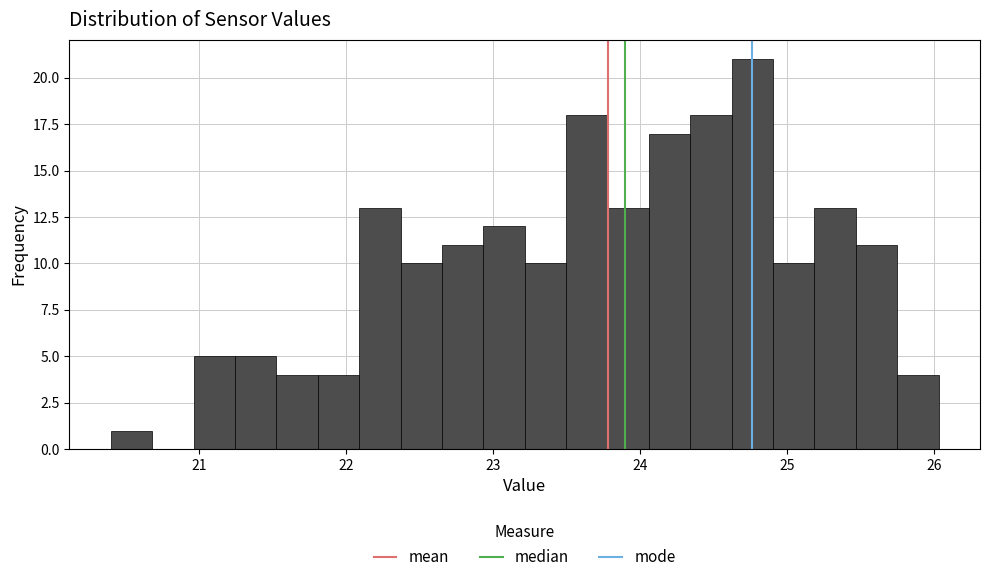

Read against the x-axis, roughly where is the centre of the tallest bar?

24.8